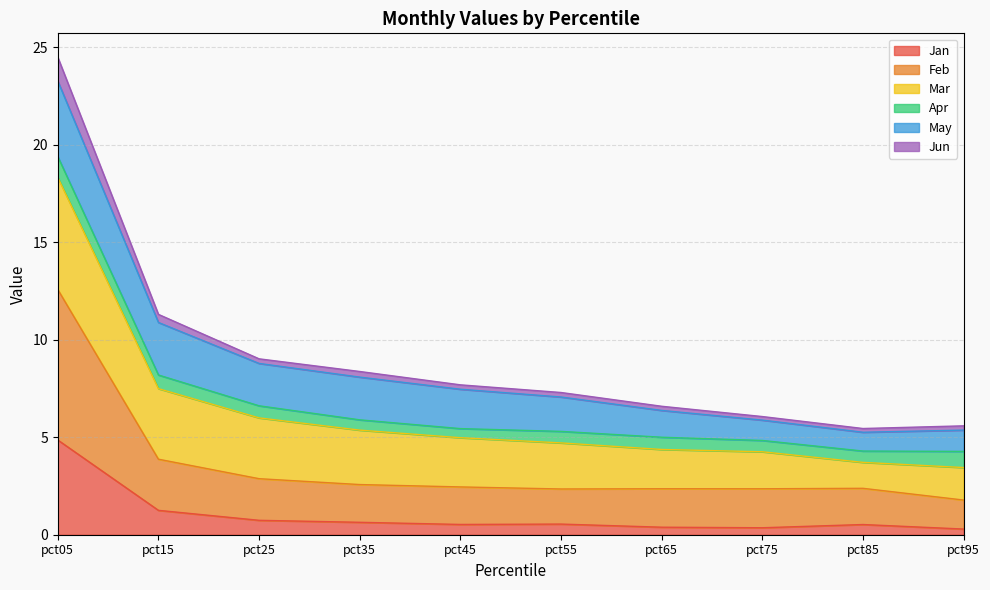

How many lines are shown in the chart?

6